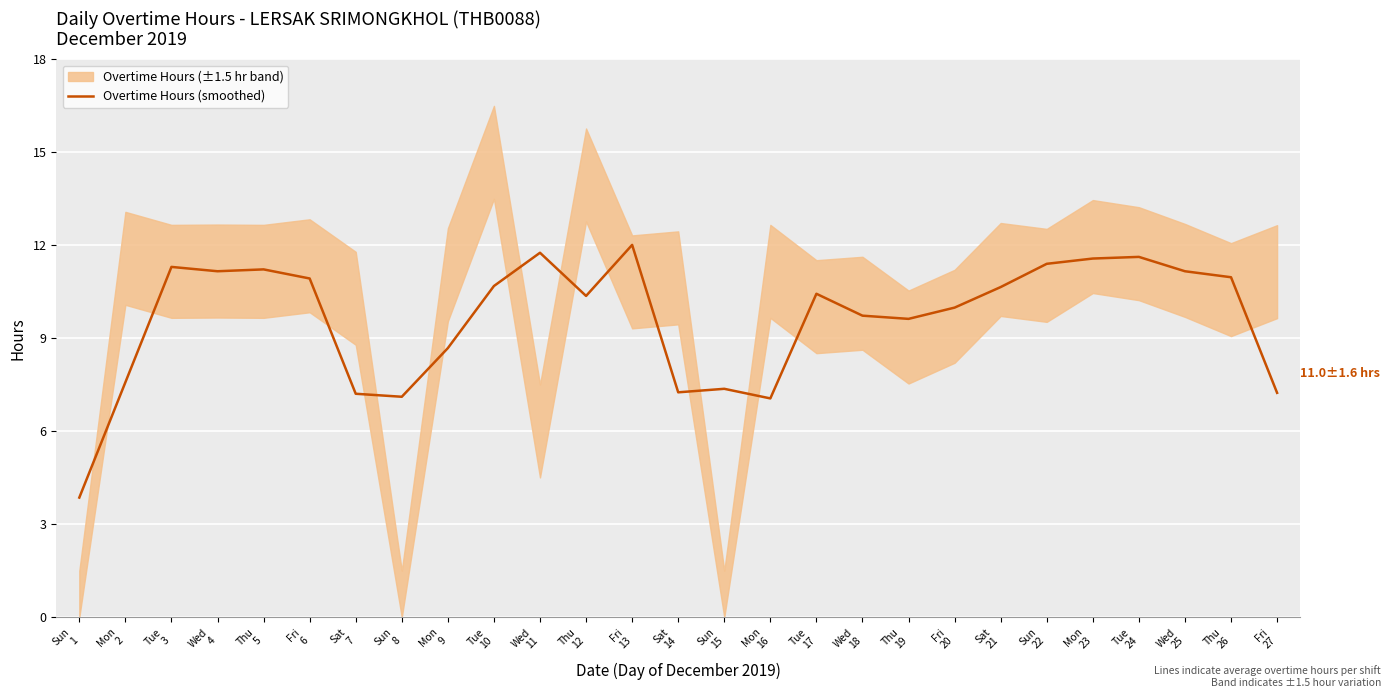

Reading left to right, transcribe all the data shown in this chart.

3.9	7.6	11.3	11.2	11.2	10.9	7.2	7.1	8.7	10.7	11.8	10.4	12.0	7.3	7.4	7.1	10.4	9.7	9.6	10.0	10.7	11.4	11.6	11.6	11.2	11.0	7.2